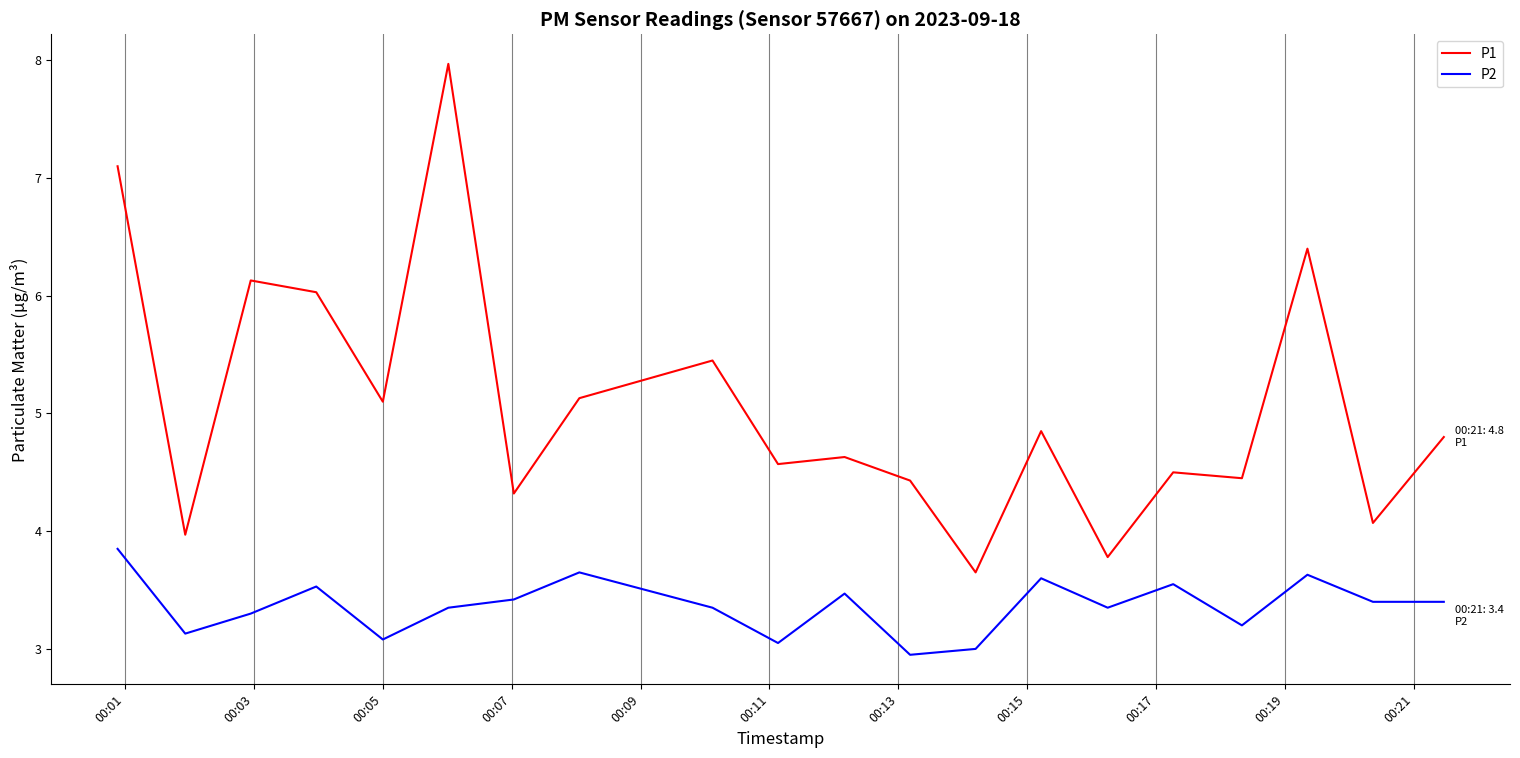

Which series has the widest spread of values?

P1